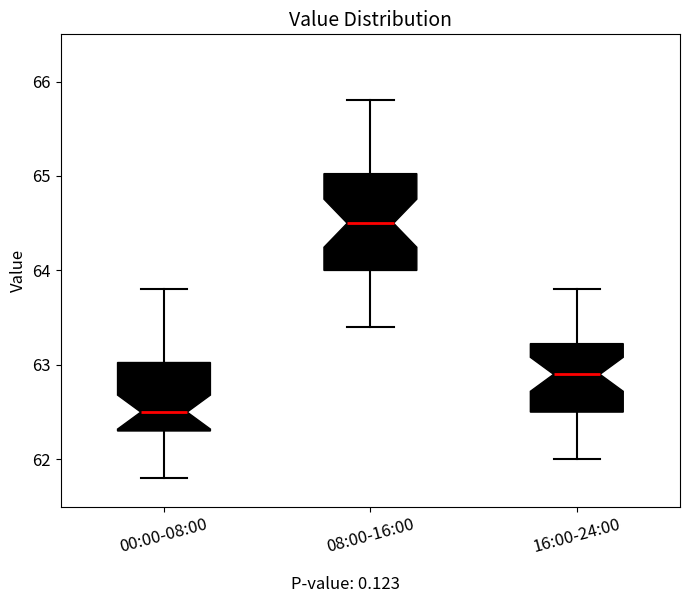

Reading left to right, read every box against the y-axis: the position of its median line, the range the box covers, and the ends of its whiskers. The values are not printed on the chart, so give them approximately, as read against the axis.

00:00-08:00: median 62.5, box 62.3 to 63.0, whiskers 61.8 to 63.8
08:00-16:00: median 64.5, box 64.0 to 65.0, whiskers 63.4 to 65.8
16:00-24:00: median 62.9, box 62.5 to 63.2, whiskers 62.0 to 63.8